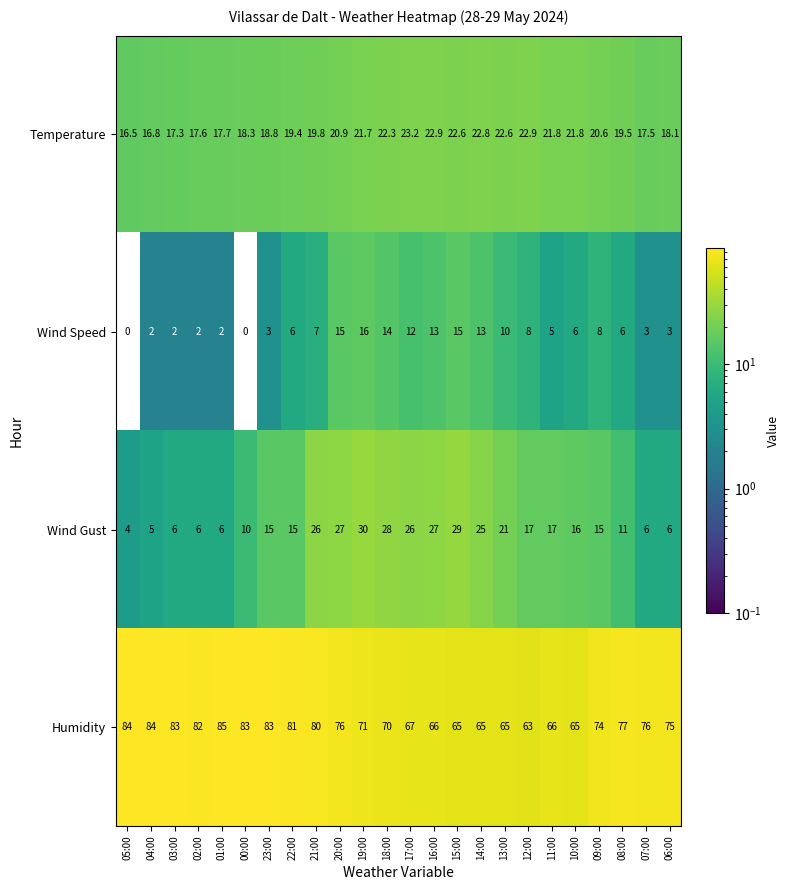

What is the difference between the maximum and minimum values in the Humidity series?

22.0